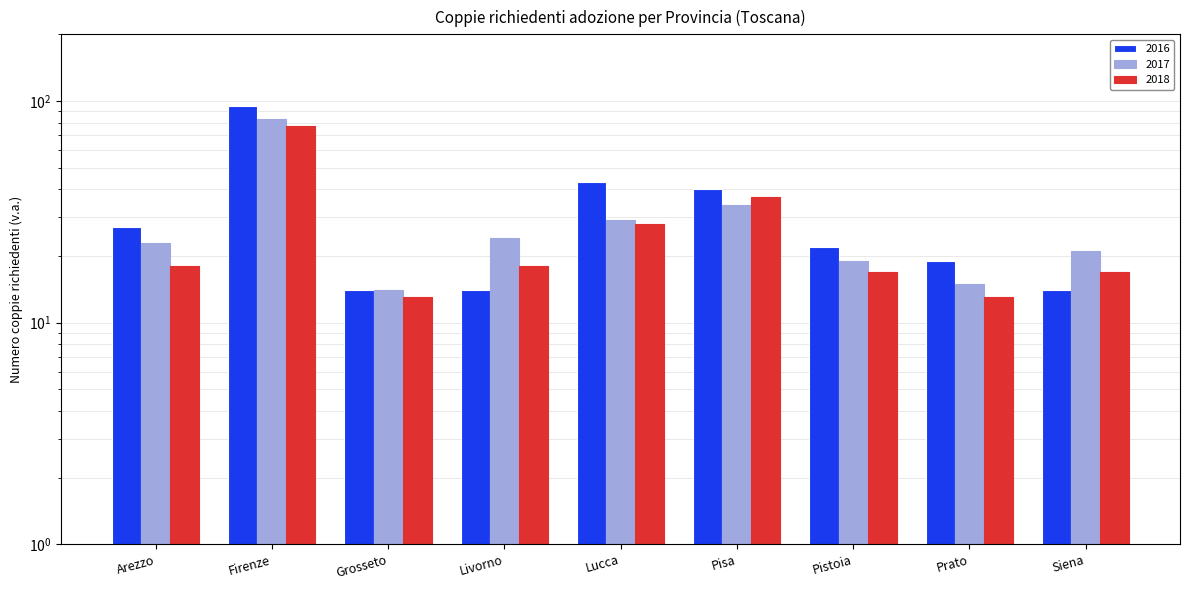

True or false: 2016 has a value of 40 at Pisa.

True